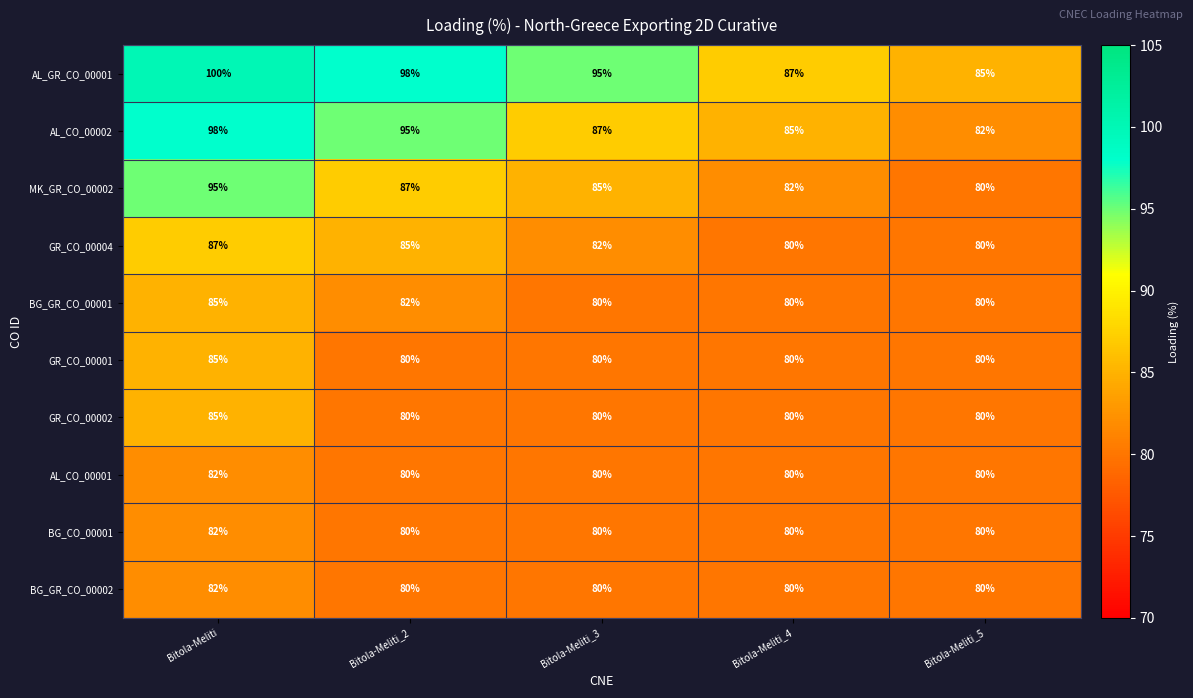

Which series has the widest spread of values?

AL_CO_00002